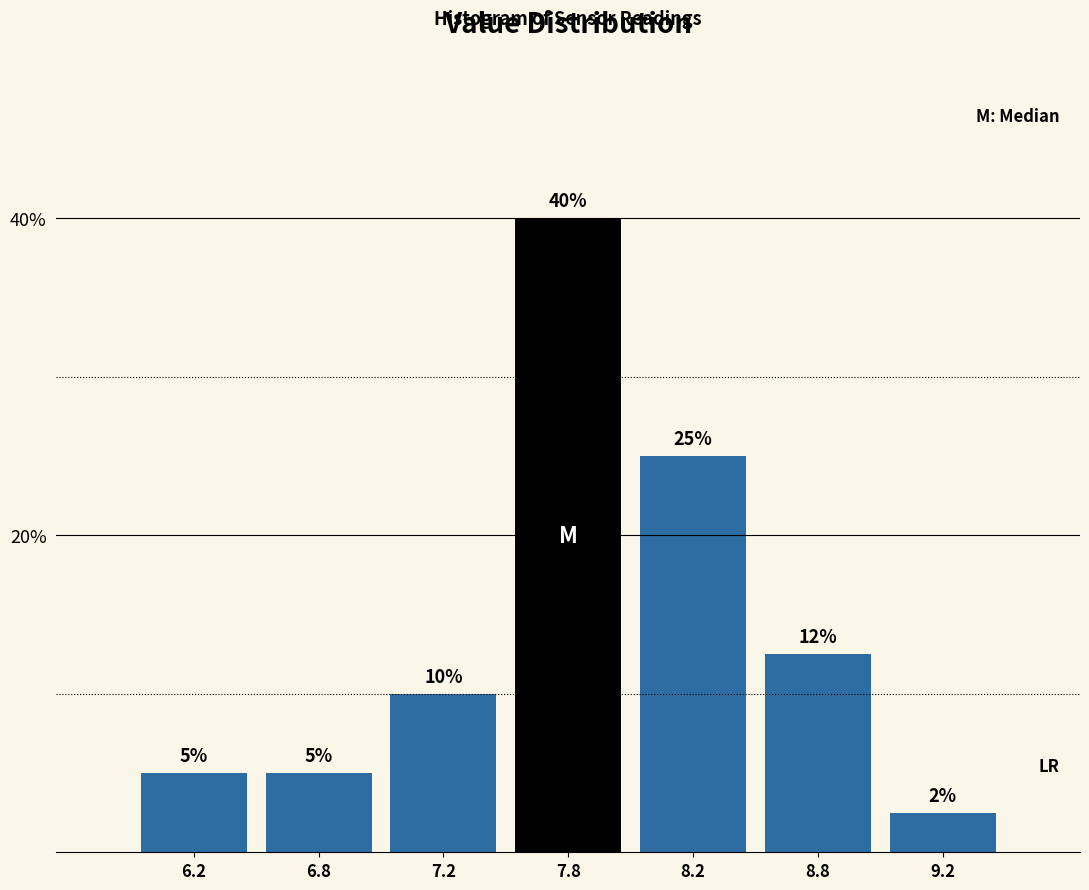

The chart shows a value of 1.7 at 6.8. True or false?

False